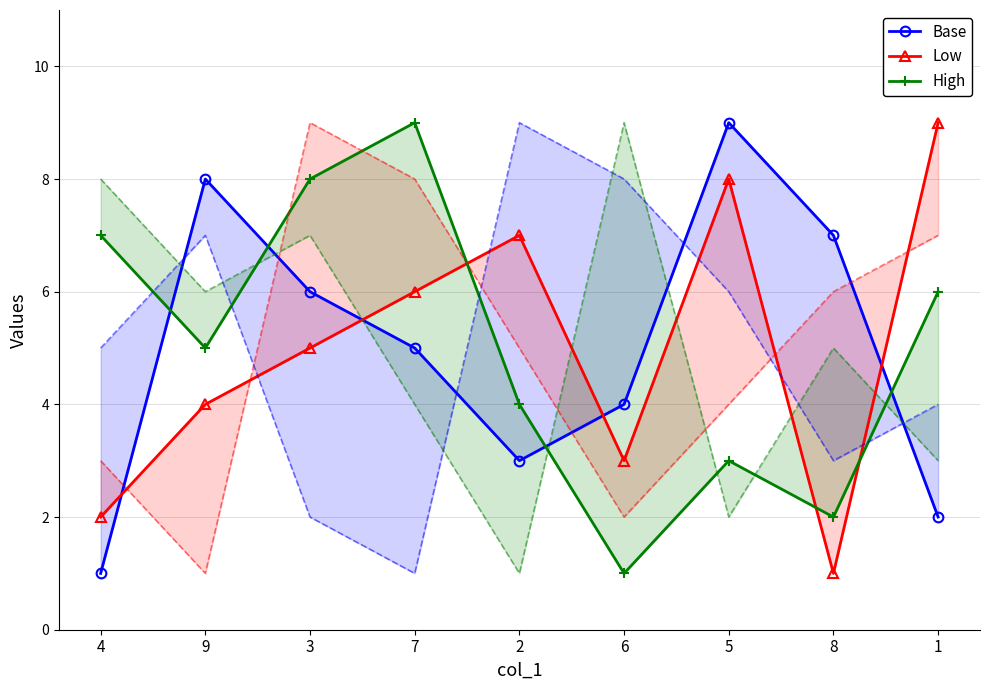

Is the value of High at 1 greater than the value of Base at 2?

Yes